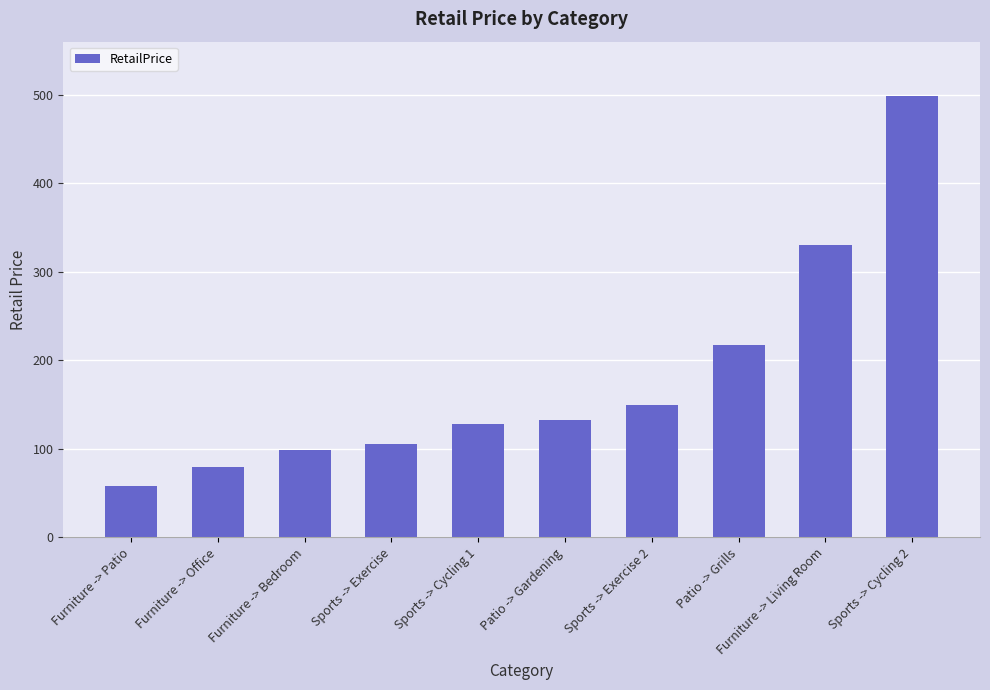

Does the chart contain any negative values?

No